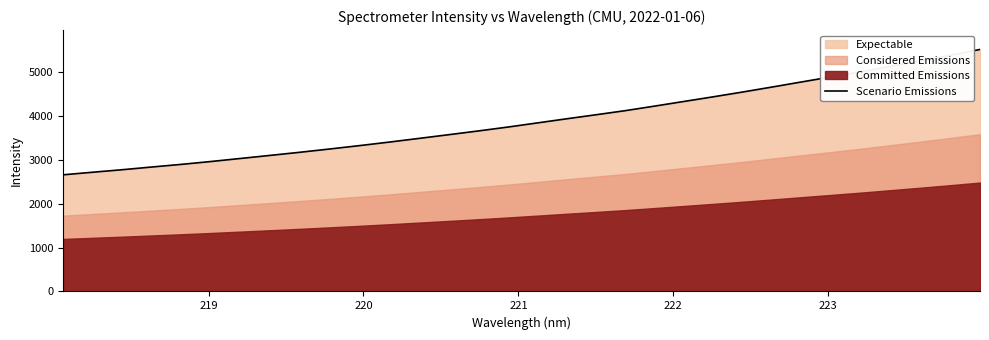

What is the difference between the maximum and minimum values?

2862.5